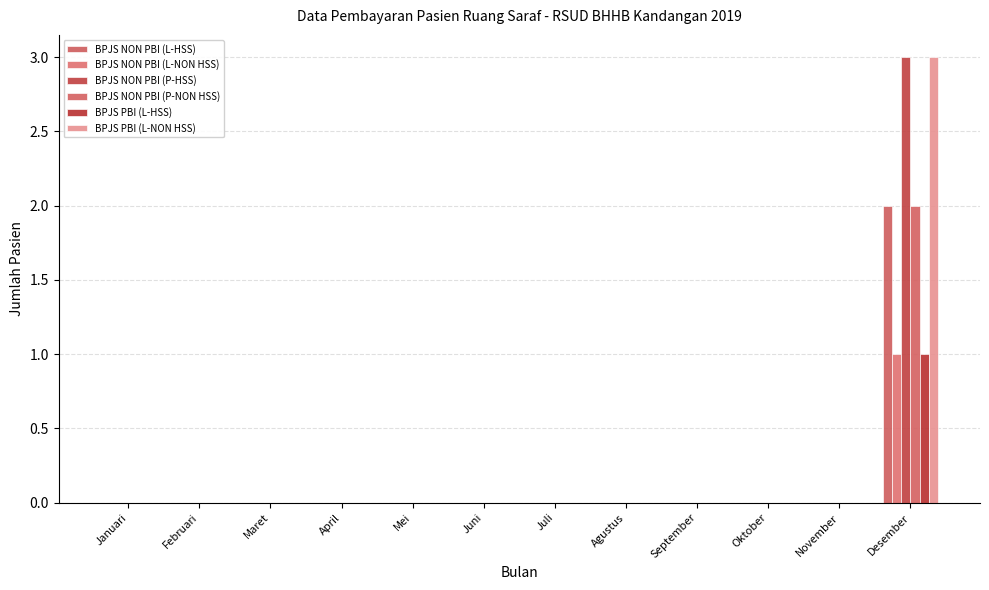

At how many categories does at least one series exceed 2?

1